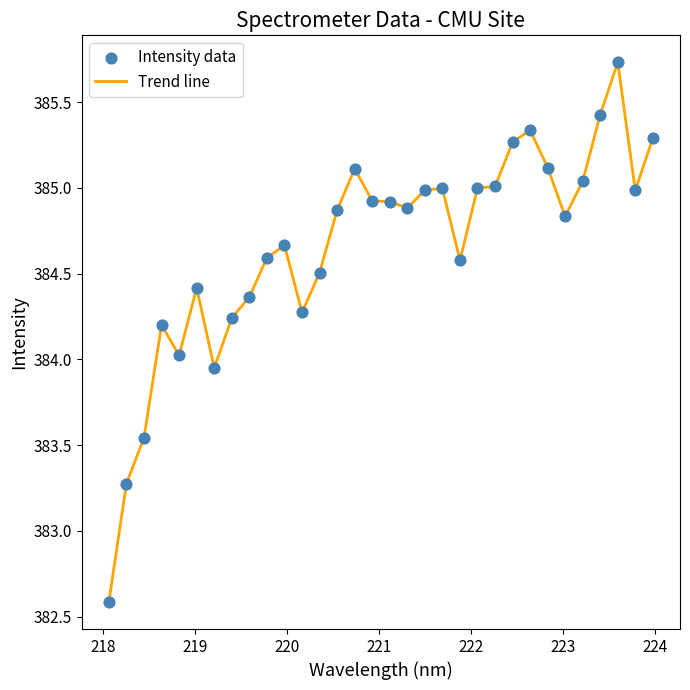

What is the minimum value shown in the chart?

382.6